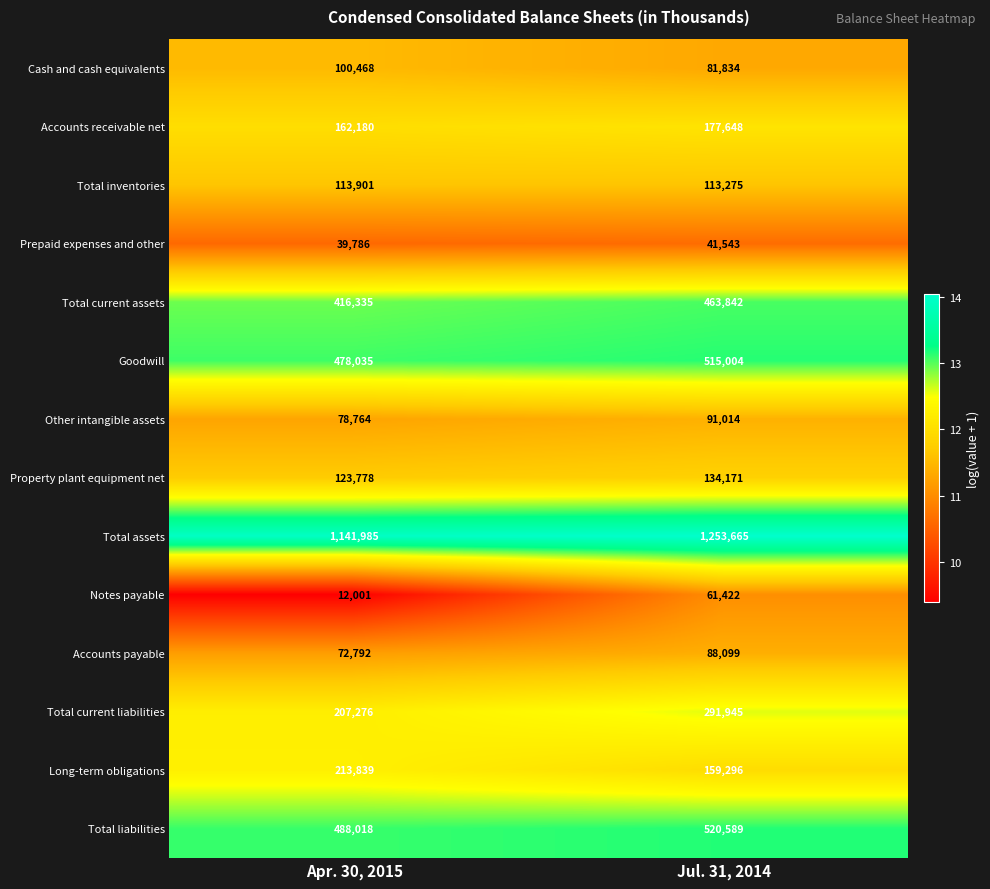

Which series has the largest range (max minus min)?

Total assets